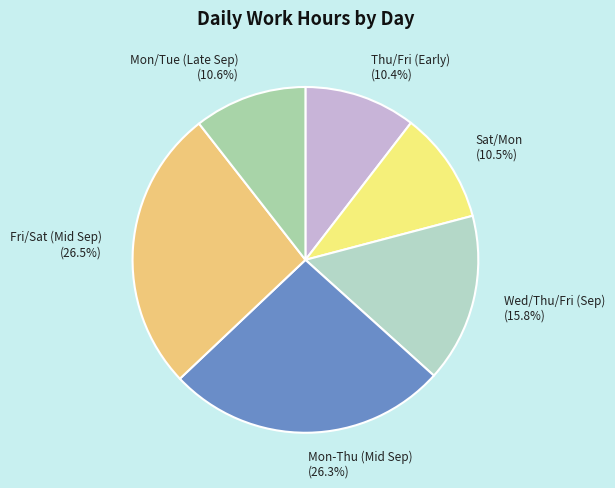

How many slices are in this pie chart?

6